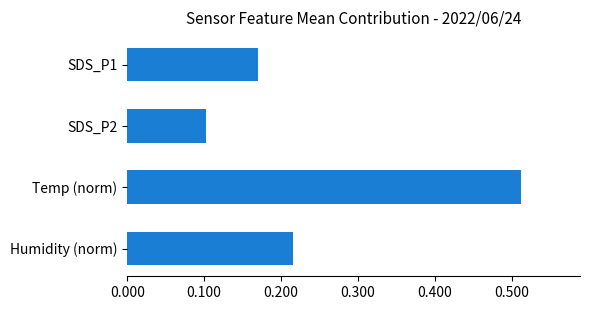

How many values are between 0 and 1?

4